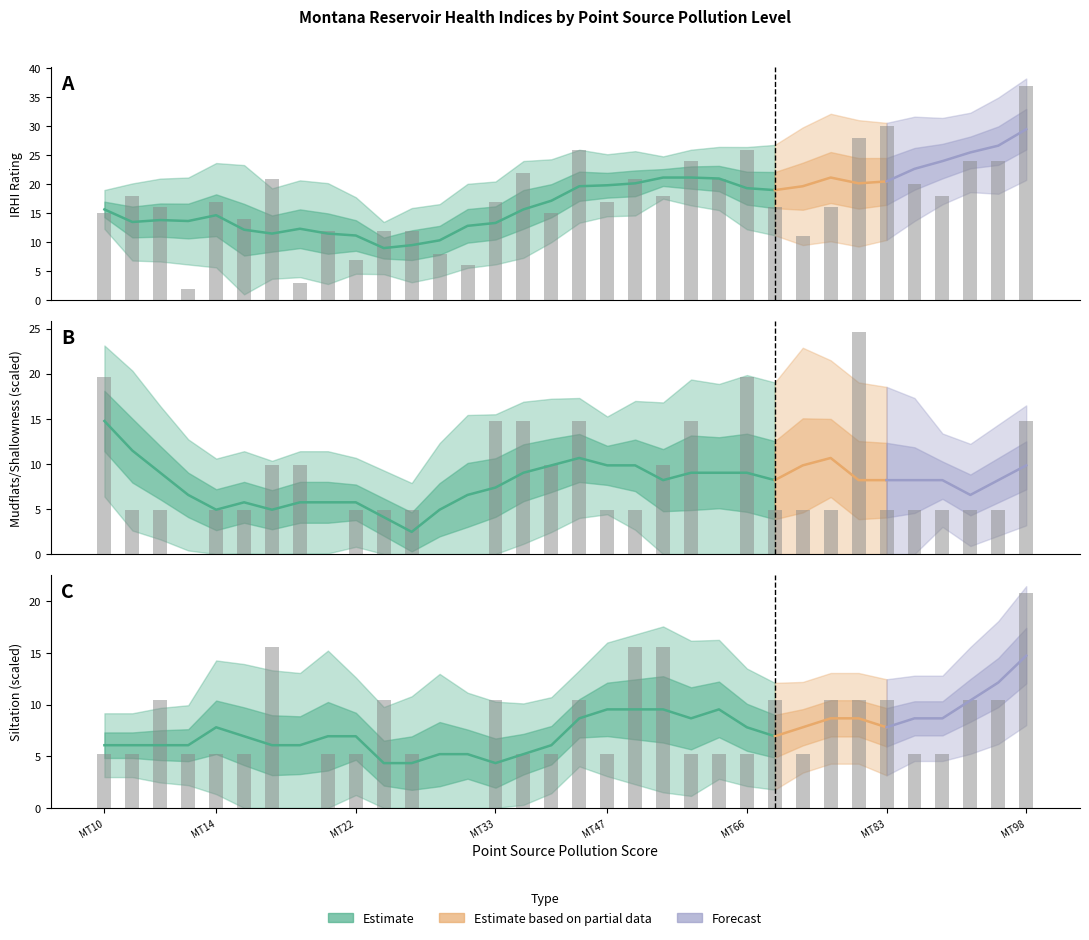

What is the greatest value displayed?

37